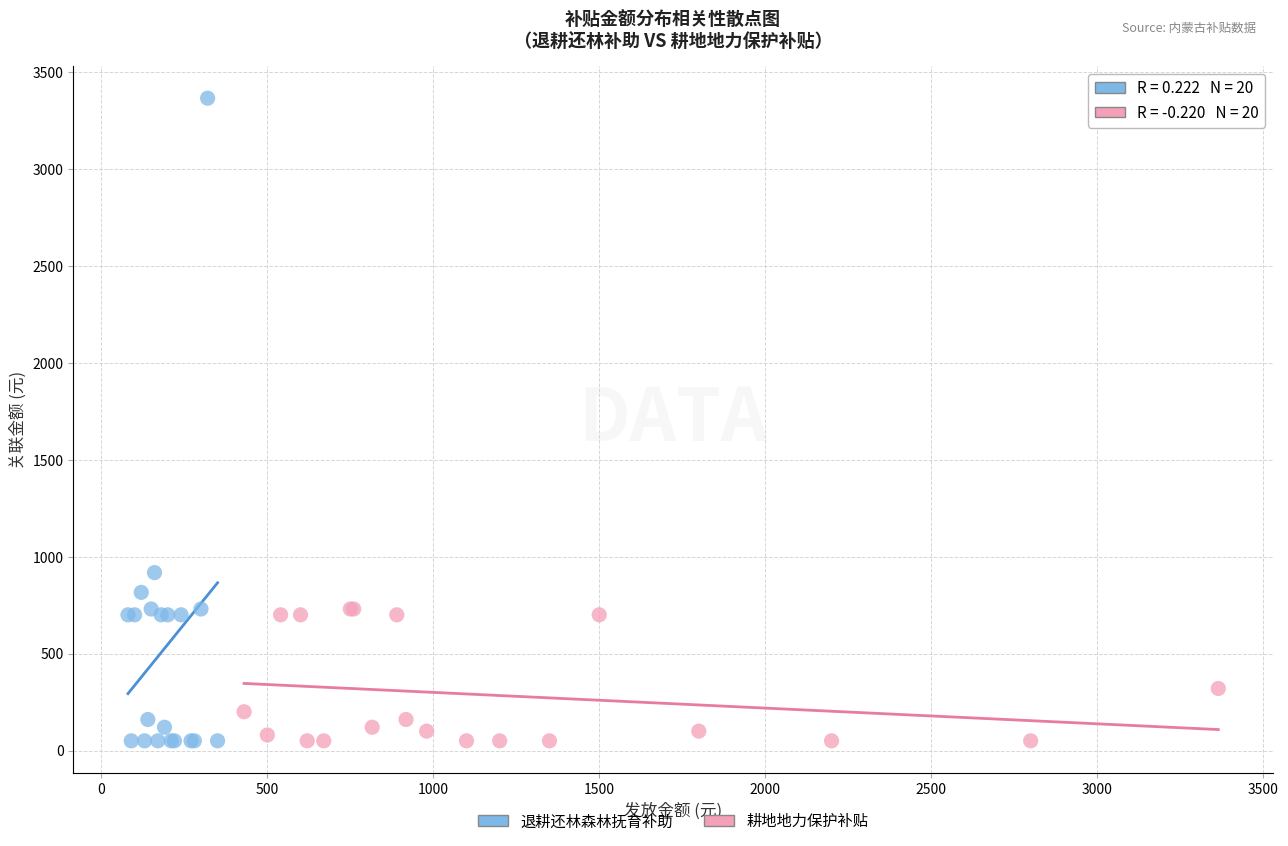

Which series has the widest spread of Y values?

退耕还林森林抚育补助